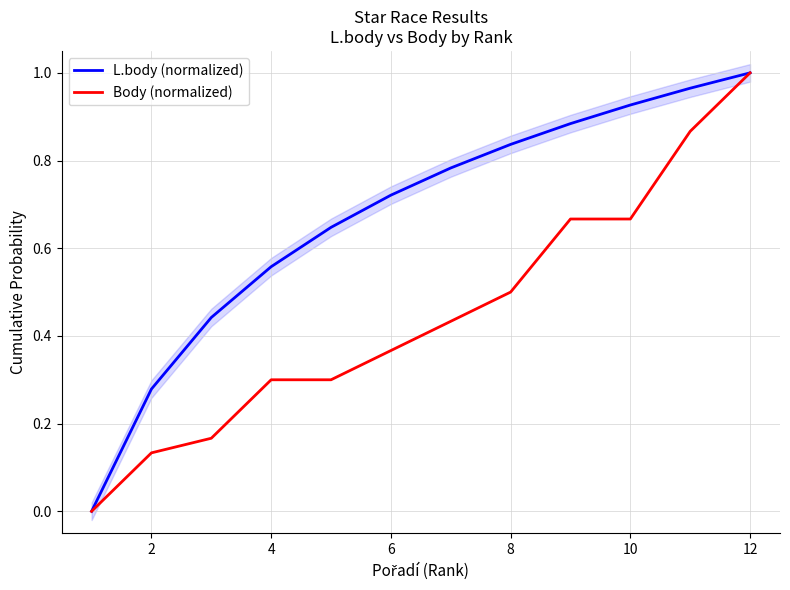

What are all the series names shown in the legend?

L.body (normalized), Body (normalized)